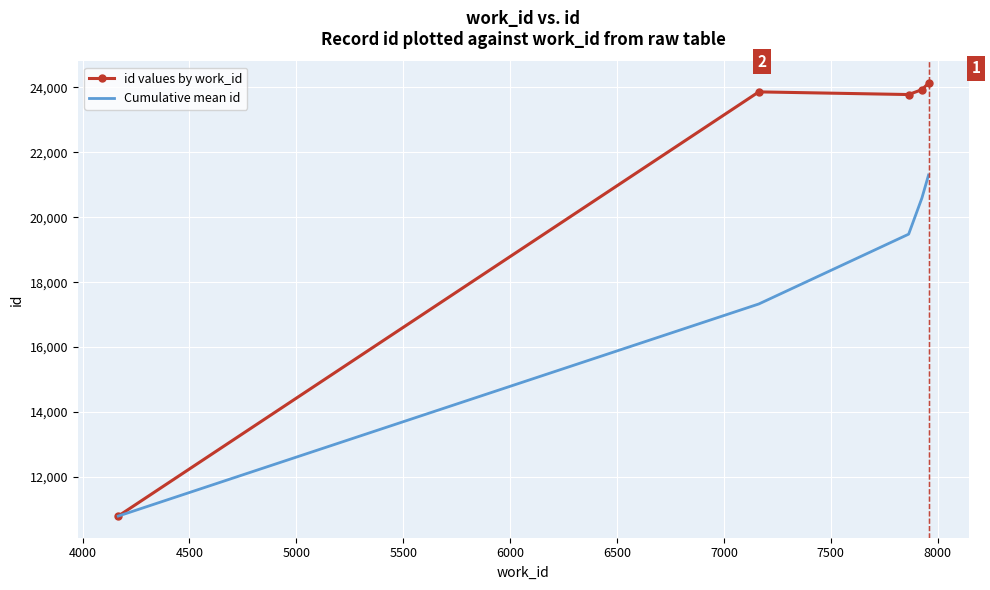

What is the greatest value displayed?

24130.0